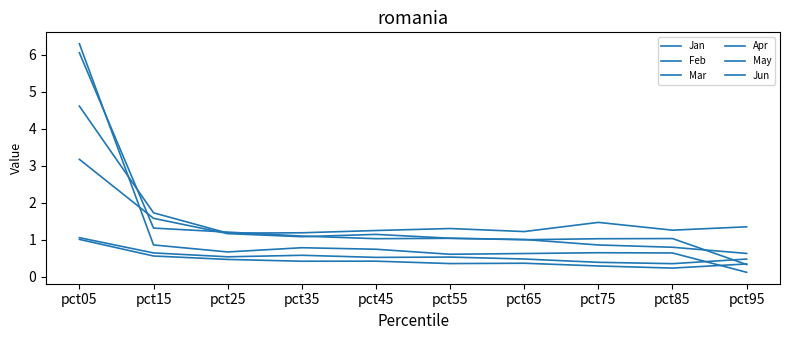

What is the value of the Mar point at the 1st from the left?

4.6